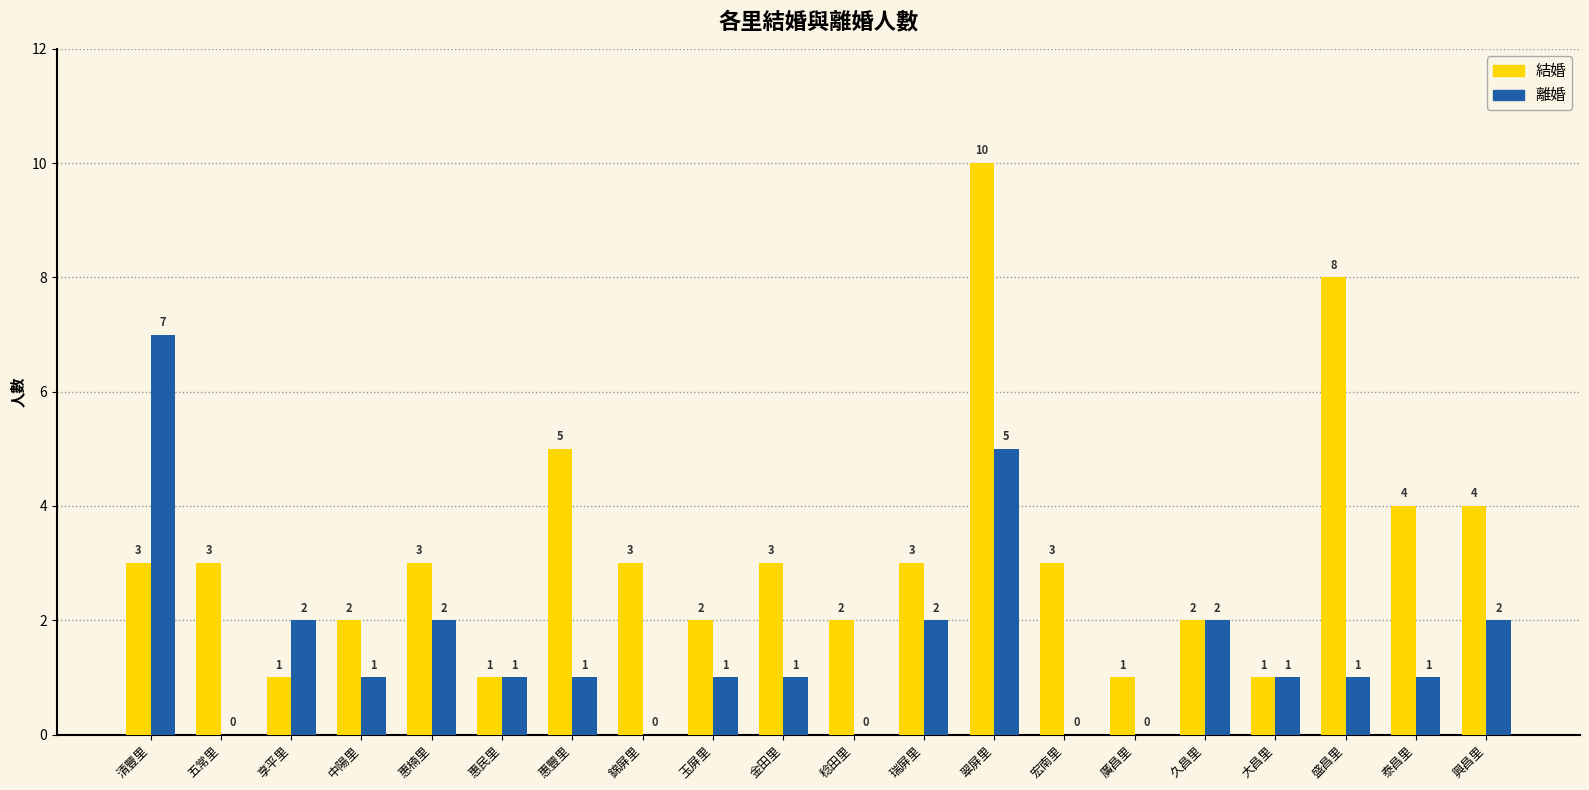

Is the value of 結婚 at 宏南里 greater than the value of 離婚 at 享平里?

Yes